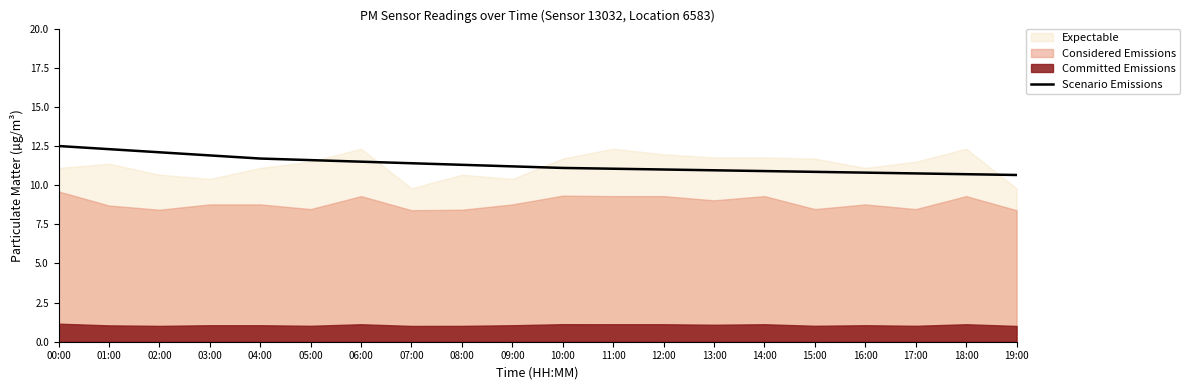

The value at 11:00 is 11.1. True or false?

True